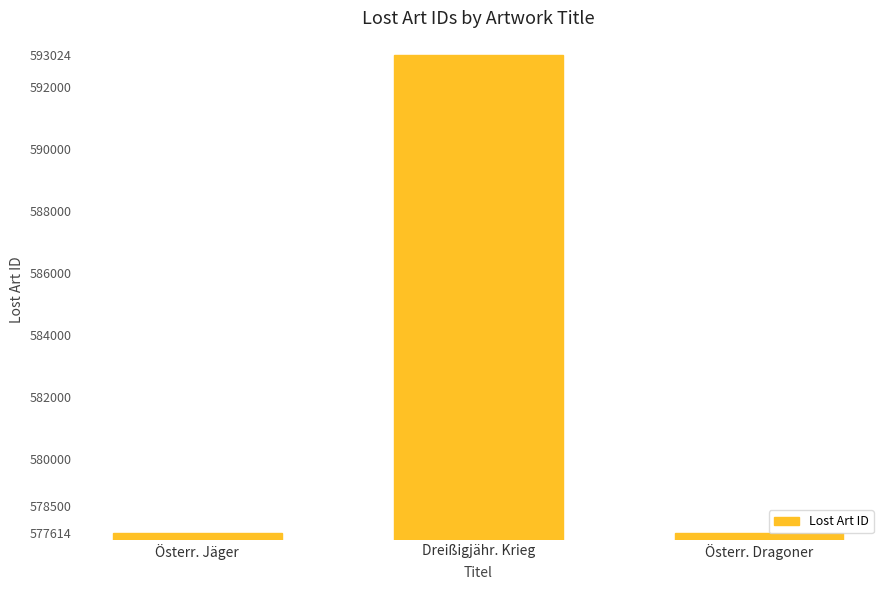

How many series are shown in this chart?

1